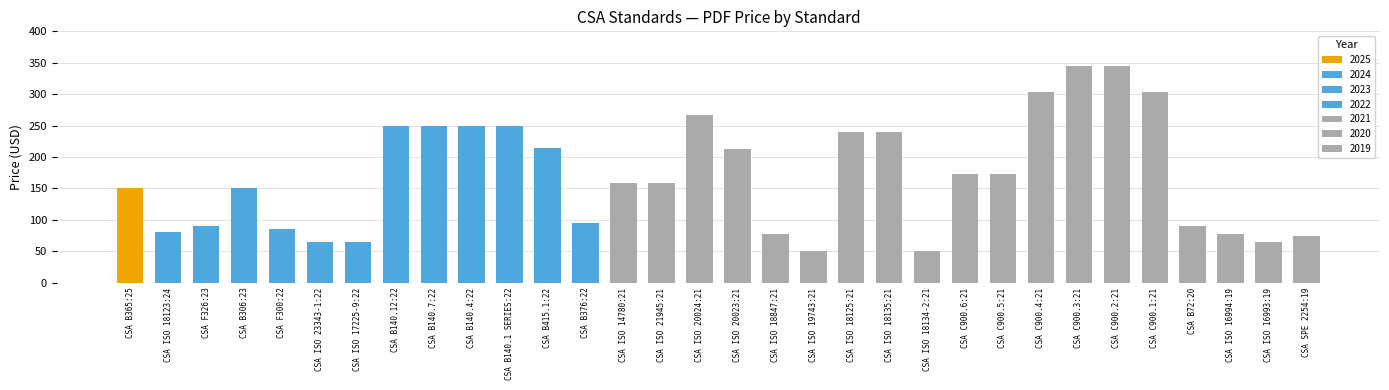

Where does the data first go above 159?

CSA B140.12:22